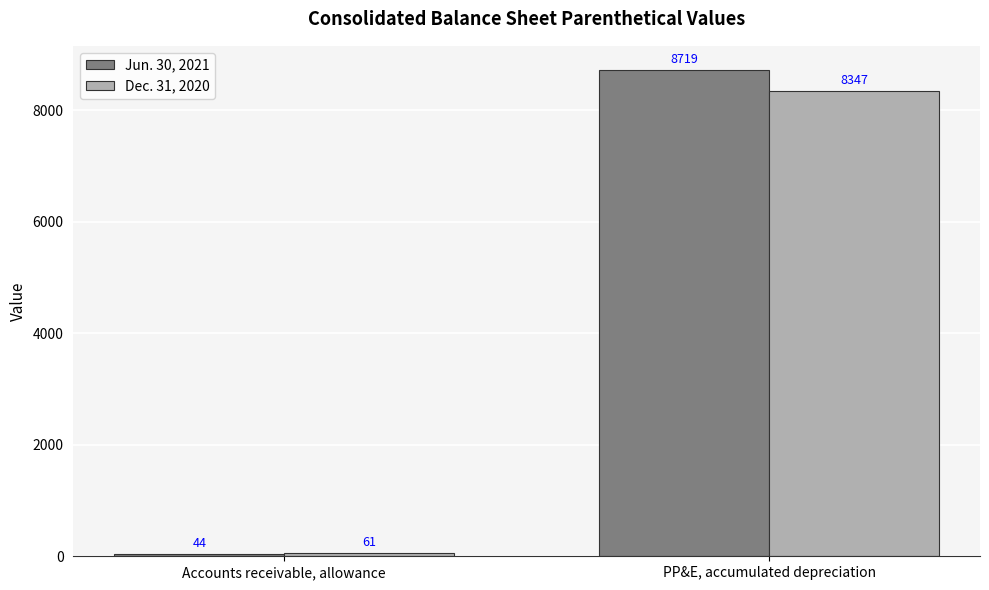

At Accounts receivable, allowance, list the series in order from smallest to largest.

Jun. 30, 2021, Dec. 31, 2020